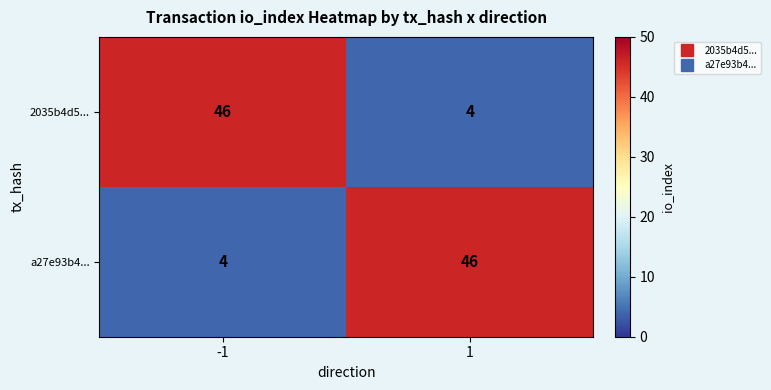

Read the 2035b4d5... value at -1, to the nearest 5.

45